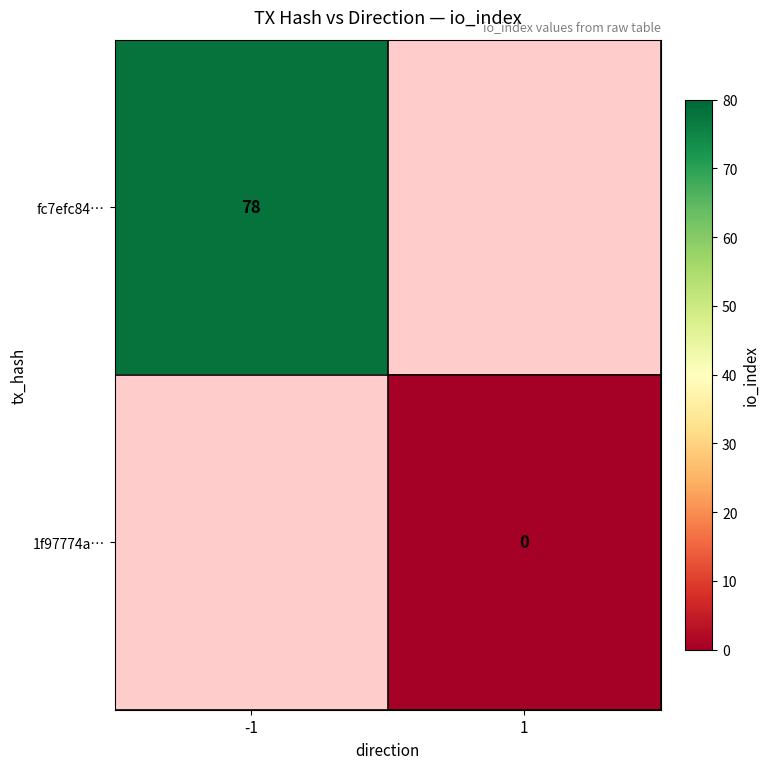

How many distinct data groups are displayed?

2